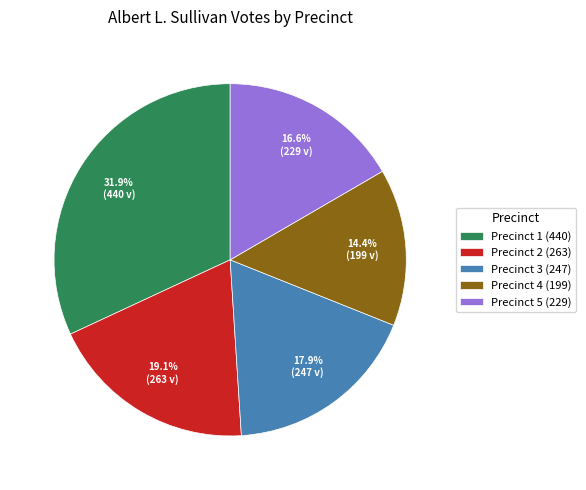

What is the ratio of the value at Precinct 5 to the value at Precinct 1?

0.5